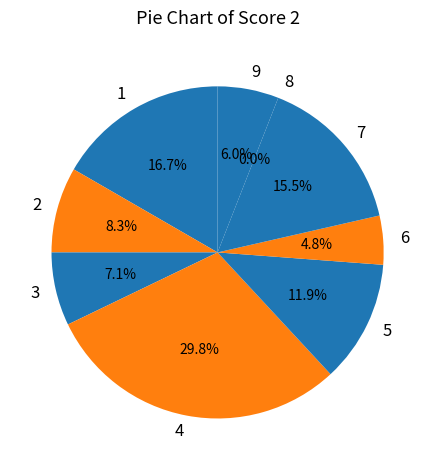

Combined, do 2 and 4 account for over 50%?

No